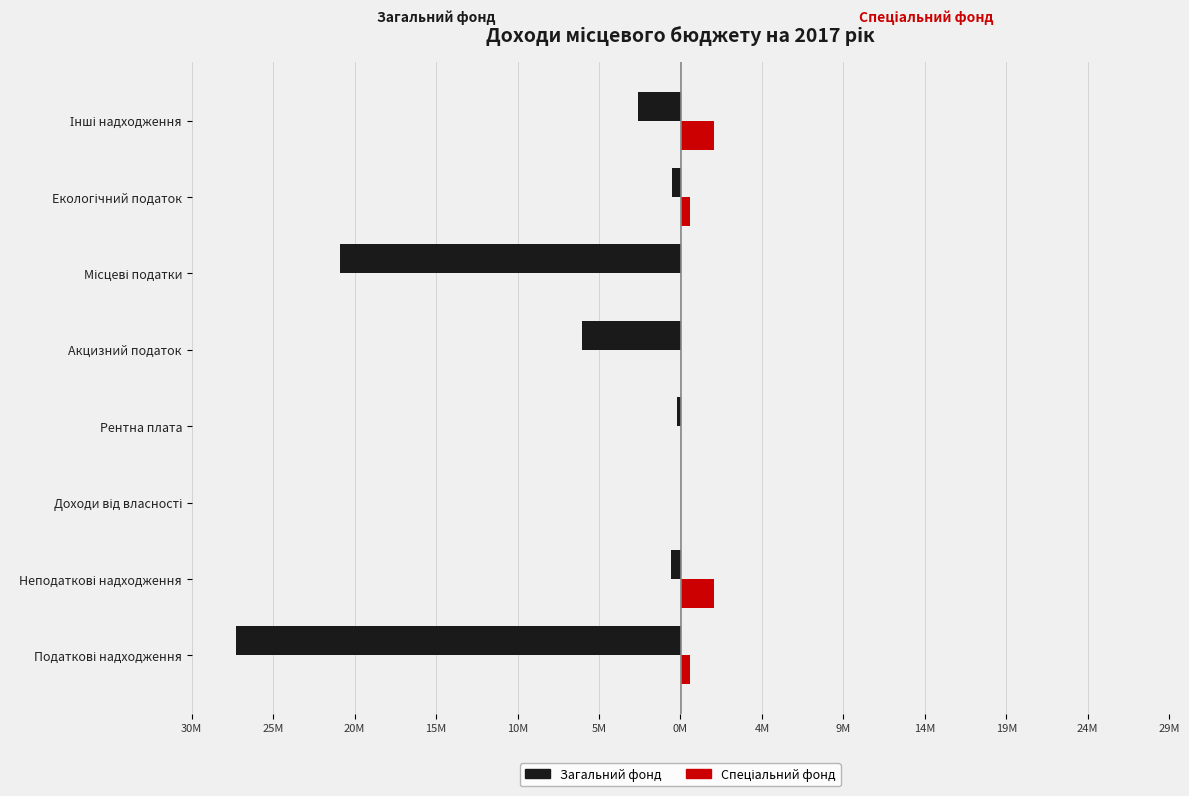

What are all the series names shown in the legend?

Загальний фонд, Спеціальний фонд